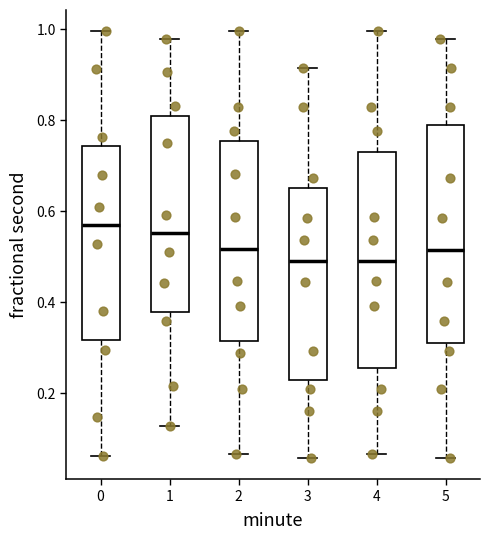

Where is the lower edge of the box at x = 1 on the y-axis? The values are not printed on the chart, so give them approximately, as read against the axis.

0.38